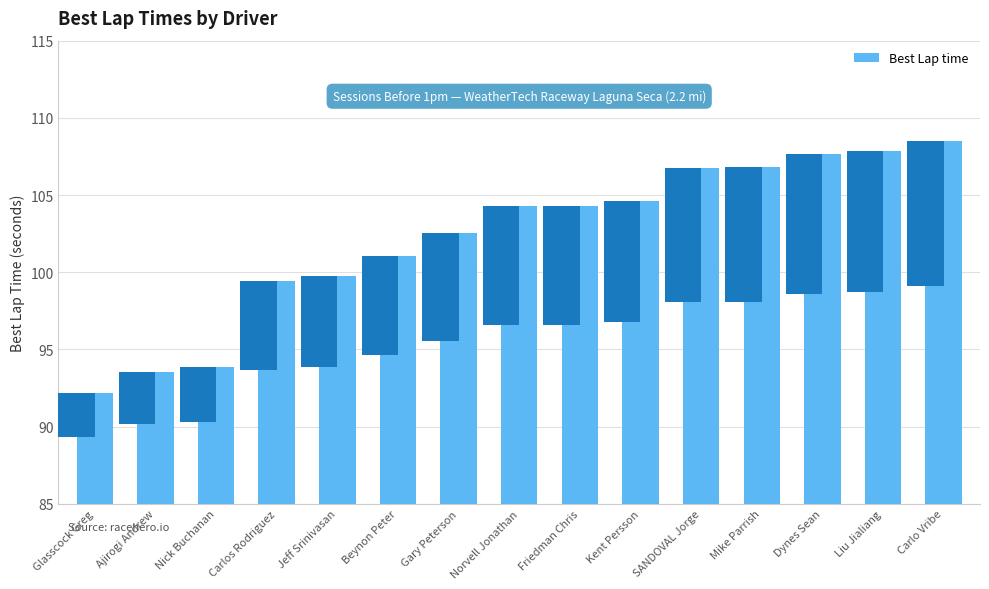

What is the ratio of the value at Mike Parrish to the value at Liu Jialiang?

1.0